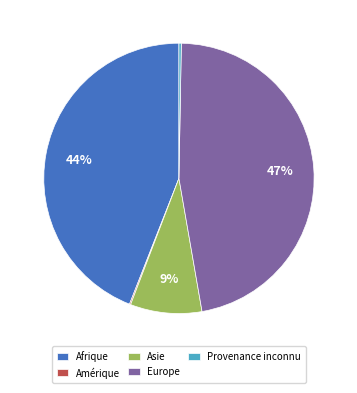

Does any single category account for the majority?

No